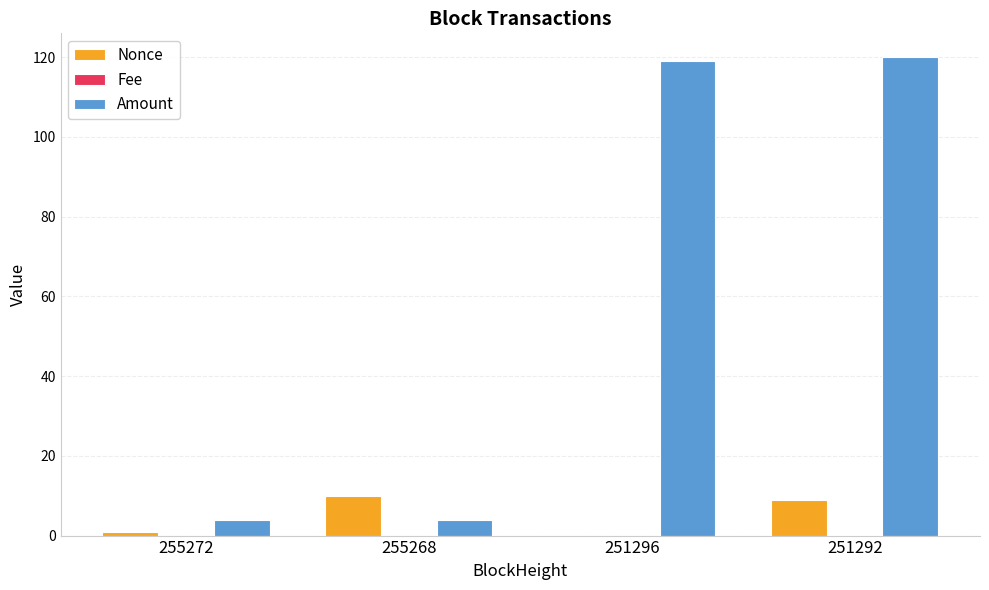

Between 255268 and 251292, which series saw the biggest shift?

Amount